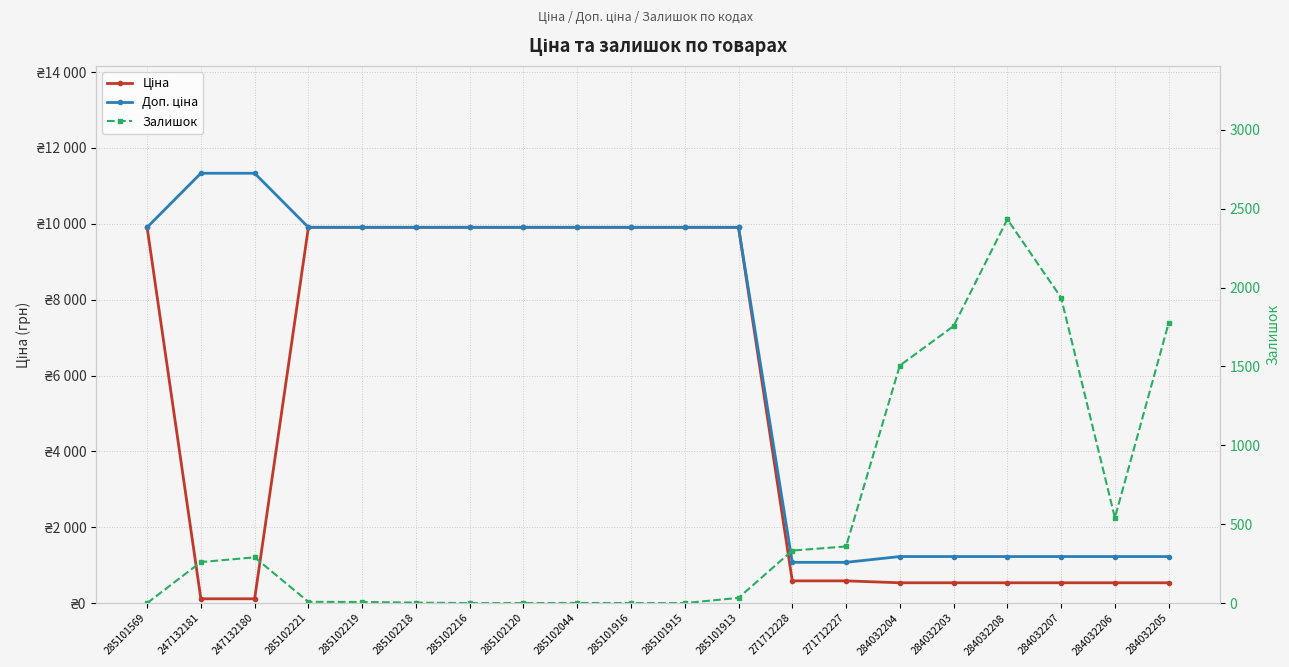

Rank the series by their maximum value, from highest to lowest.

Доп. ціна, Ціна, Залишок